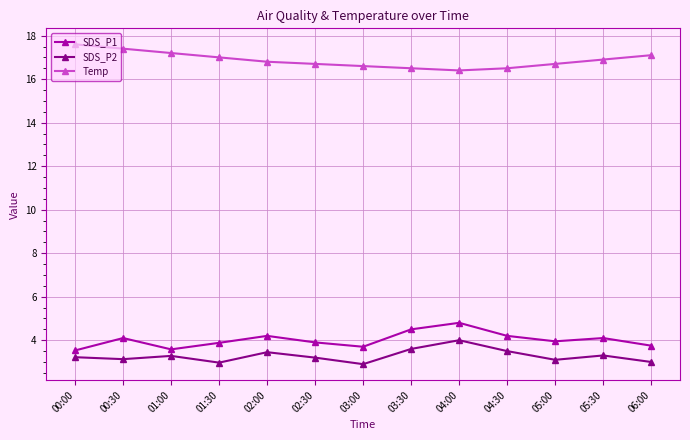

What is the value of the Temp point at the 12th from the left?

16.9